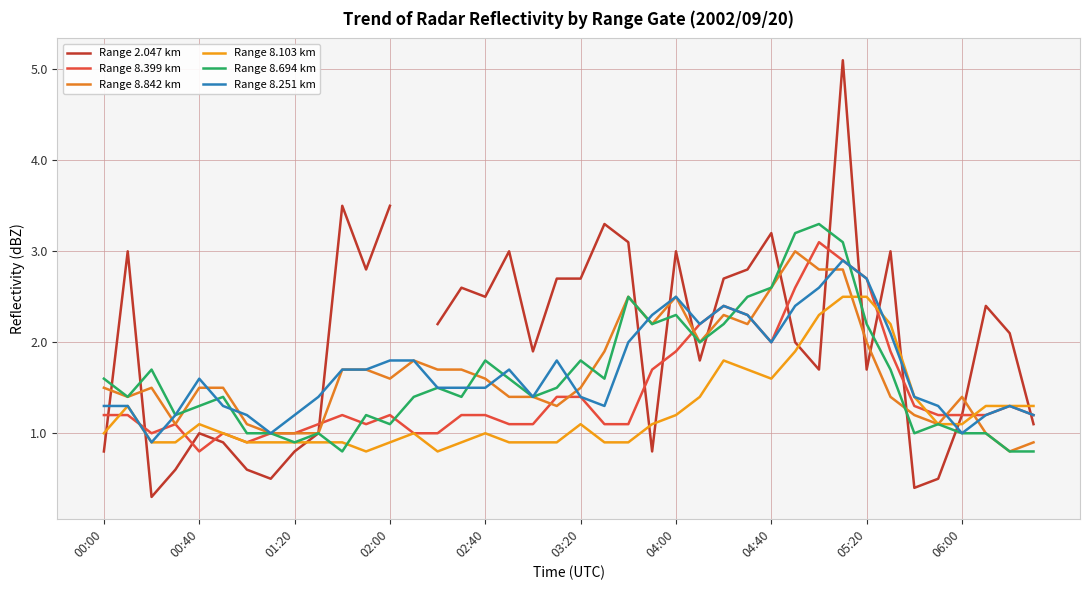

Where is Range 2.047 km nearest to the value 2?

29